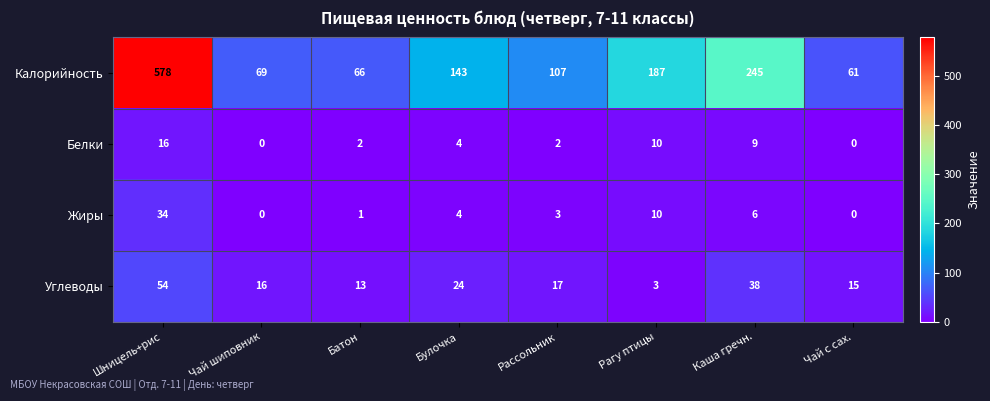

What is the sum of all Белки values?

43